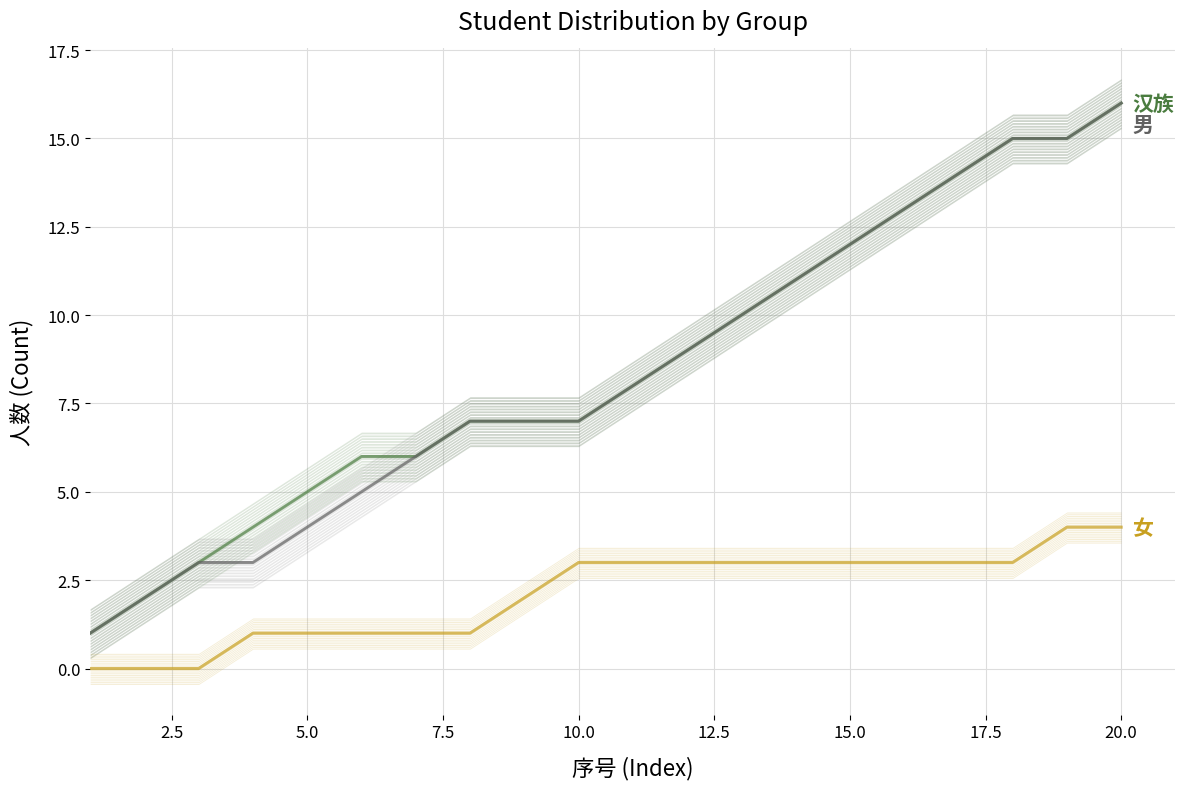

What are all the series names shown in the legend?

汉族, 男, 女